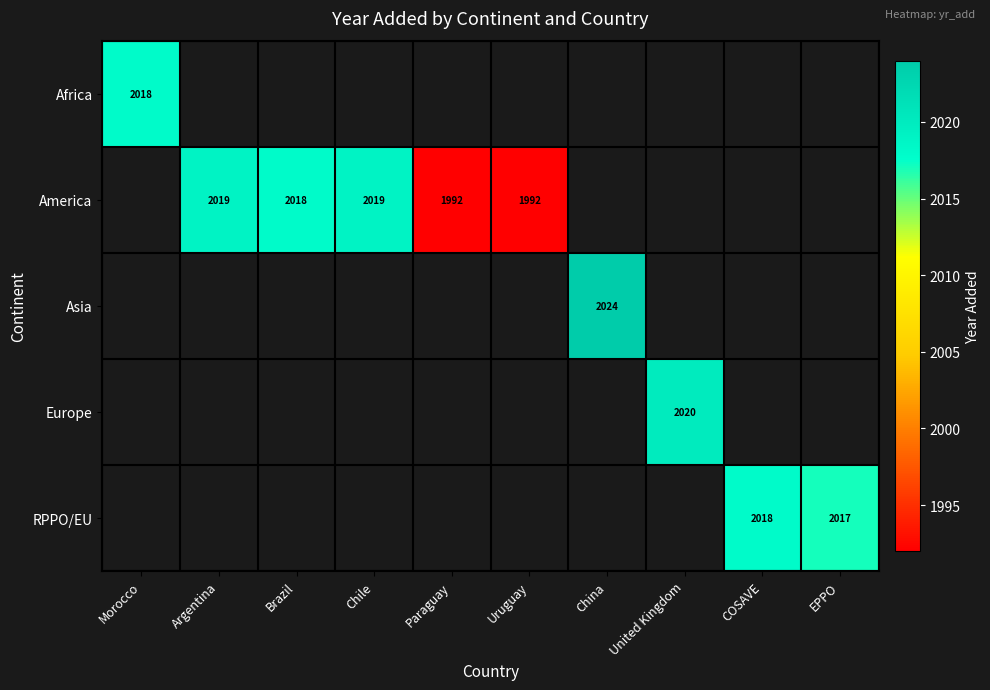

What is the smallest value displayed?

1992.0